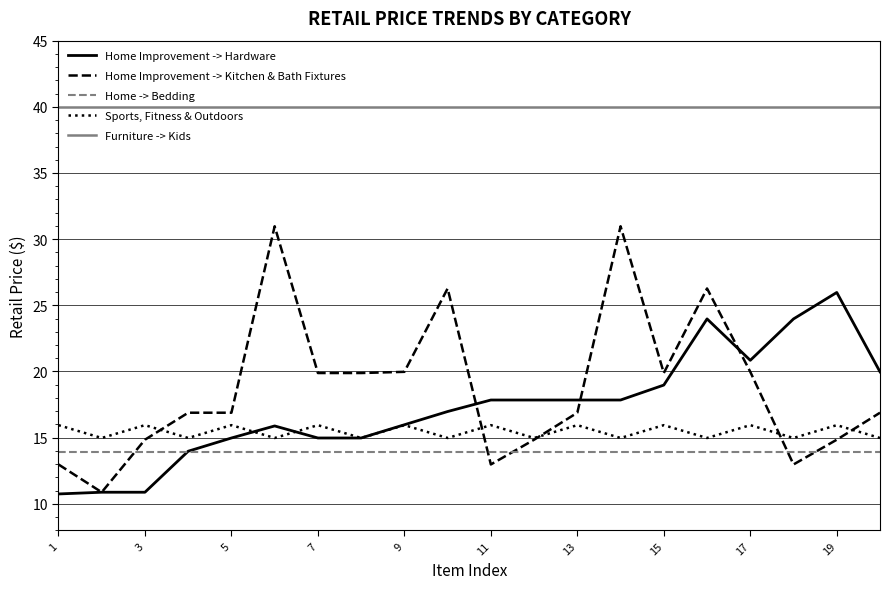

True or false: Furniture -> Kids and Home Improvement -> Hardware intersect in this chart.

False